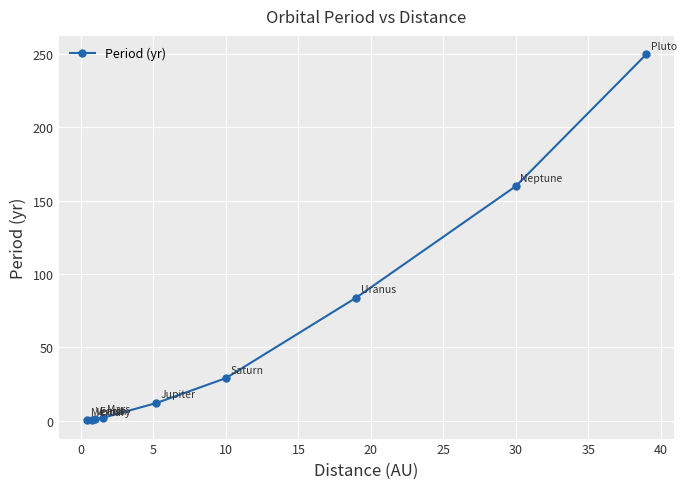

What is the sum of all values?

538.8